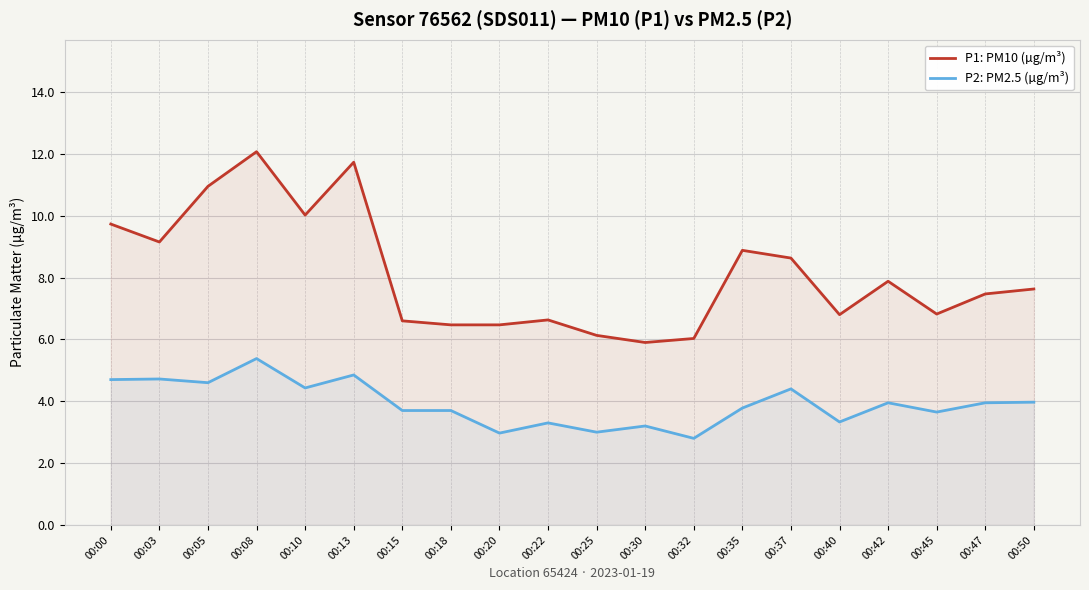

List the series in order of their overall mean, highest first.

P1: PM10 (µg/m³), P2: PM2.5 (µg/m³)